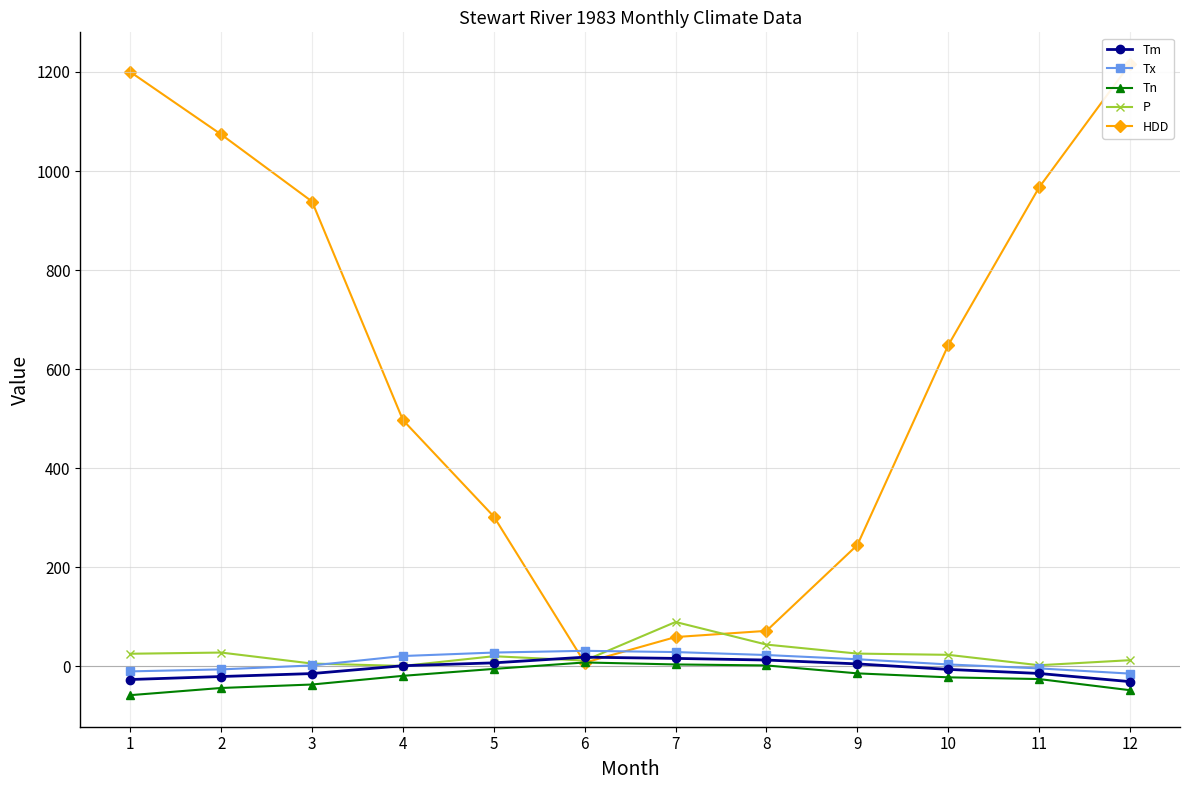

What is the minimum value shown in the chart?

-58.0